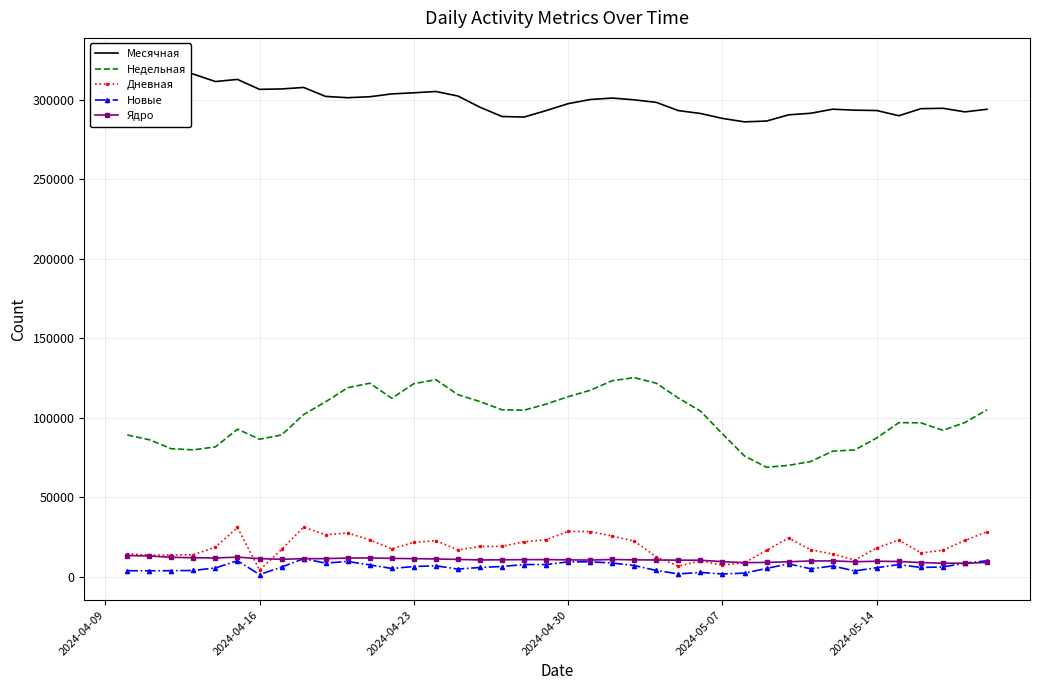

What is the highest value of the Недельная series?

125331